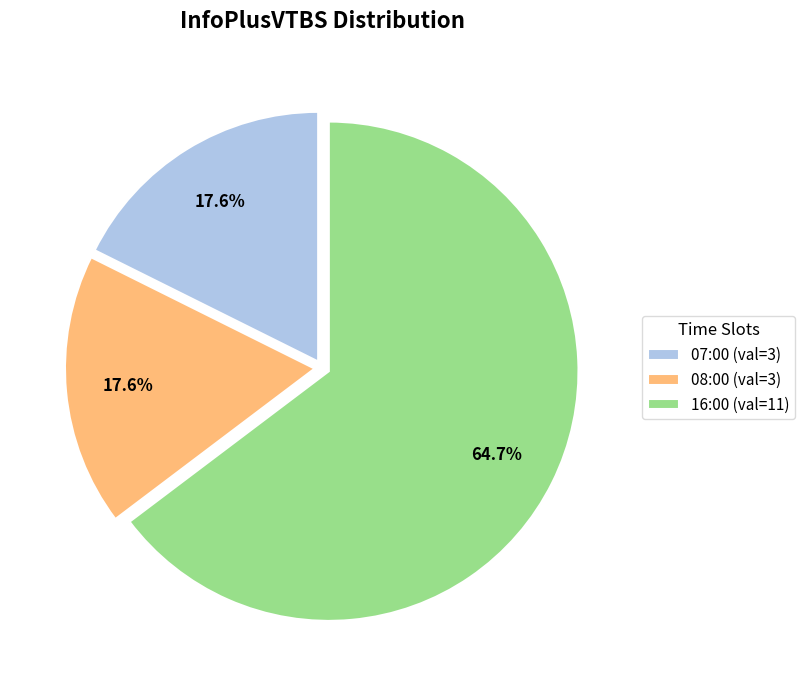

The 16:00 slice represents 51% of the pie. True or false?

False